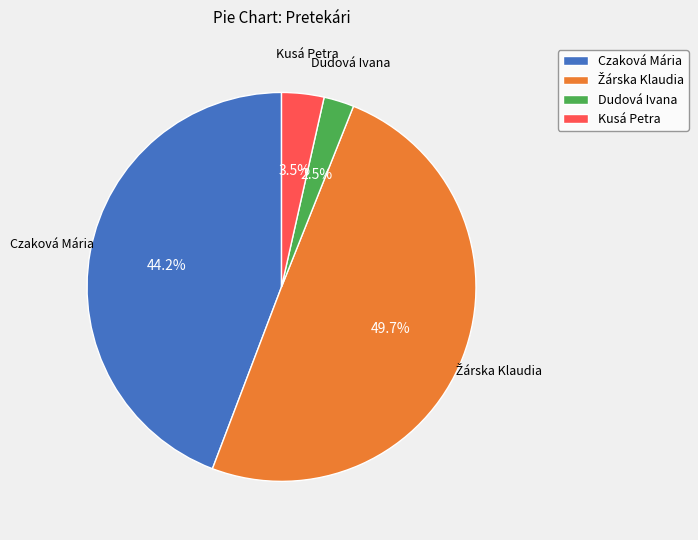

Does any single category account for the majority?

No